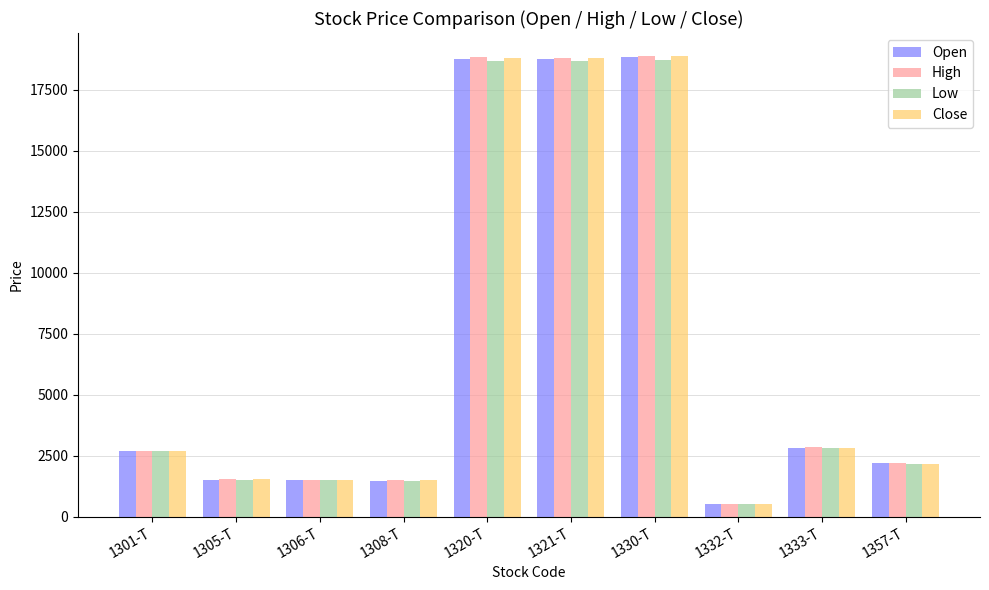

Is it true that Open equals 12413 at 1321-T?

False